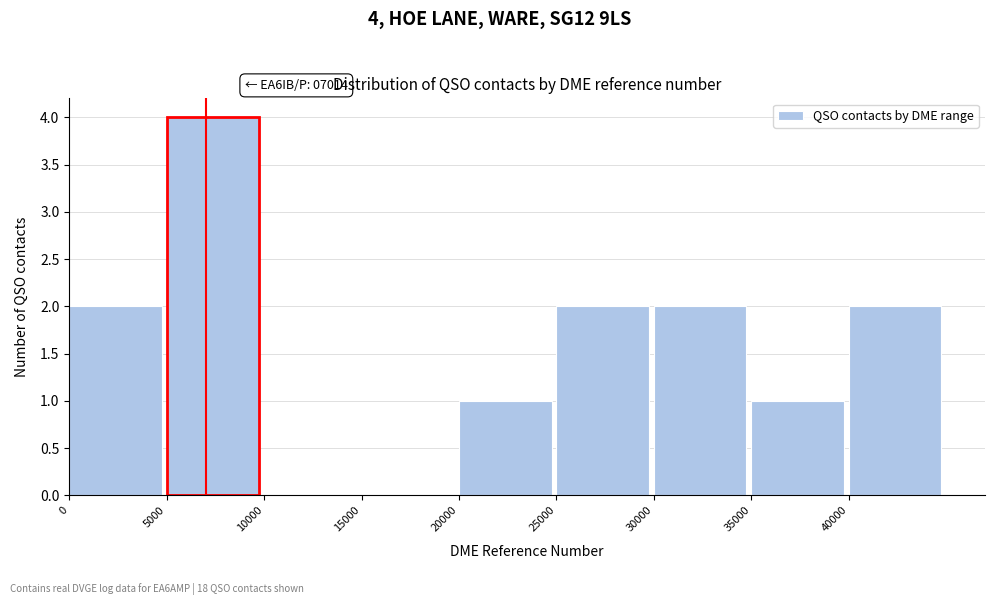

Over which range of the x-axis is the bar tallest?

5000 to 10000